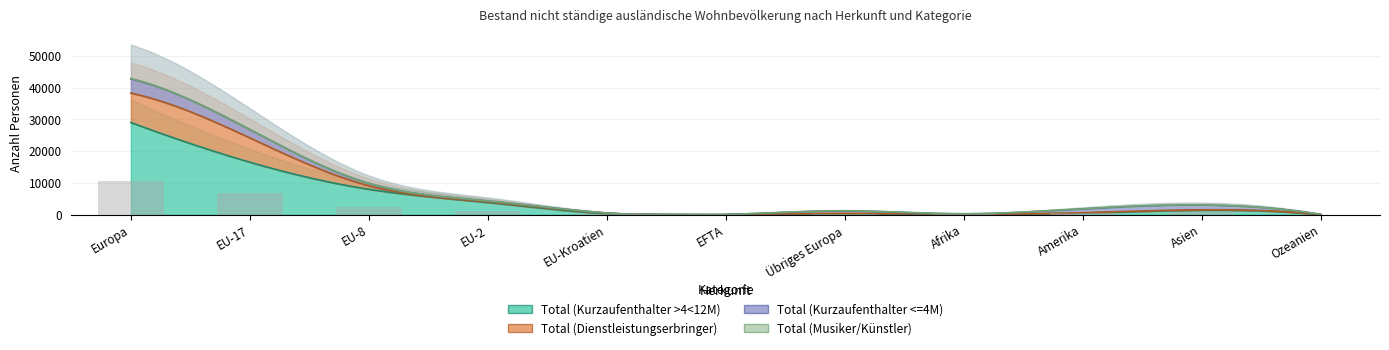

Reading left to right, transcribe all the data shown in this chart.

Total (Kurzaufenthalter >4<12M): Europa=28989	EU-17=16512	EU-8=7996	EU-2=3840	EU-Kroatien=329	EFTA=32	Übriges Europa=280	Afrika=147	Amerika=535	Asien=1403	Ozeanien=37
Total (Dienstleistungserbringer): Europa=9274	EU-17=7656	EU-8=1124	EU-2=178	EU-Kroatien=184	EFTA=14	Übriges Europa=118	Afrika=28	Amerika=94	Asien=125	Ozeanien=20
Total (Kurzaufenthalter <=4M): Europa=4492	EU-17=2611	EU-8=749	EU-2=317	EU-Kroatien=48	EFTA=9	Übriges Europa=758	Afrika=101	Amerika=1210	Asien=1503	Ozeanien=54
Total (Musiker/Künstler): Europa=100	EU-17=14	EU-8=7	EU-2=0	EU-Kroatien=0	EFTA=0	Übriges Europa=79	Afrika=39	Amerika=58	Asien=20	Ozeanien=12